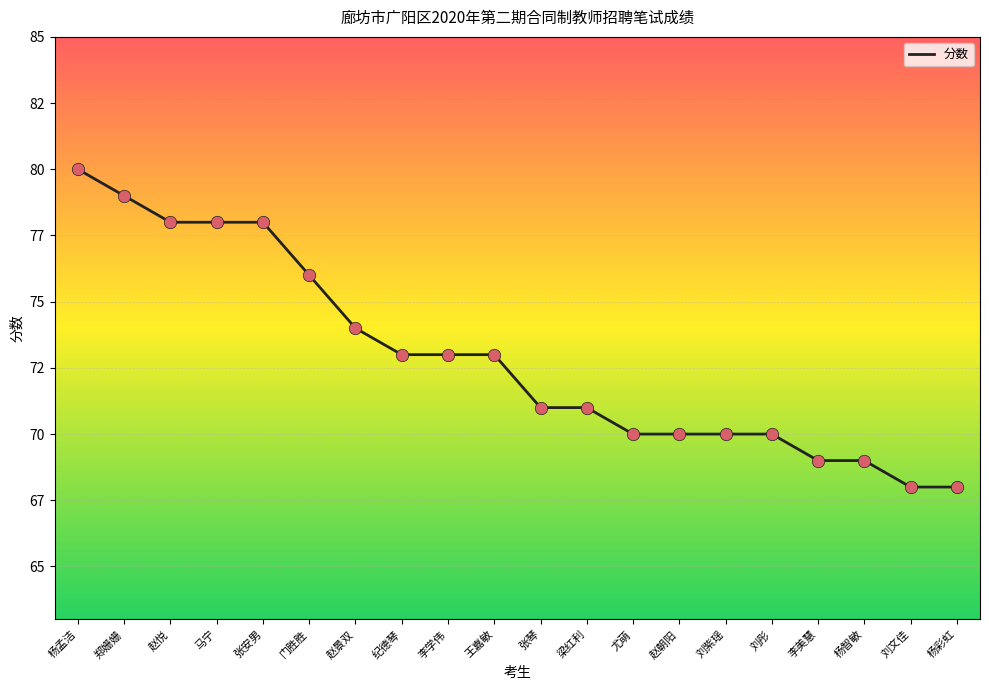

Which has a higher value, 马宁 or 张安男?

马宁